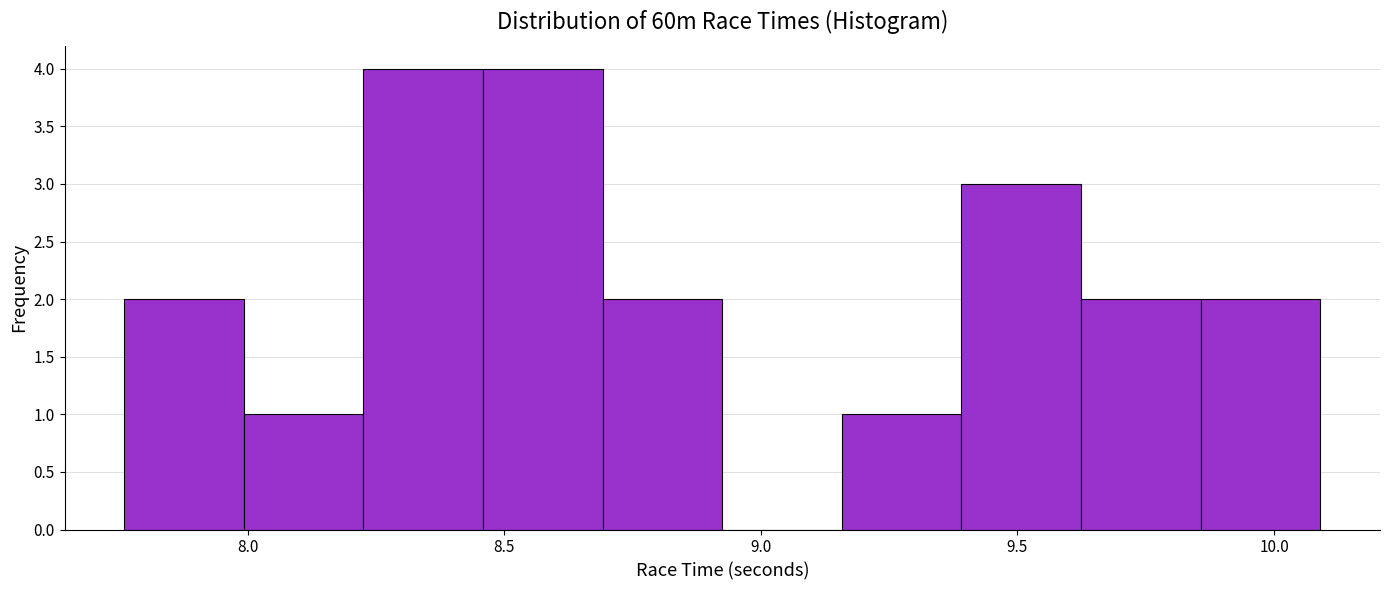

Reading left to right, list every bar in this chart as the range it spans on the x-axis followed by its height. Neither the bar edges nor the heights are printed on the chart, so give them approximately, as read against the axes.

7.75 to 8.00: 2
8.00 to 8.25: 1
8.25 to 8.45: 4
8.45 to 8.70: 4
8.70 to 8.95: 2
8.95 to 9.15: 0
9.15 to 9.40: 1
9.40 to 9.60: 3
9.60 to 9.85: 2
9.85 to 10.10: 2